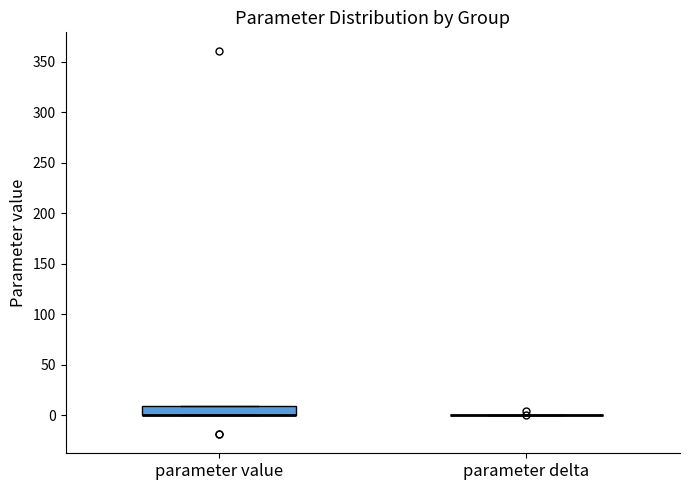

Comparing the boxes themselves (not the whiskers), which one is the tallest?

parameter value